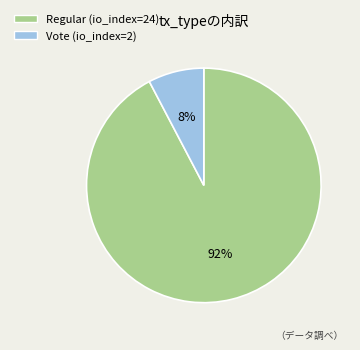

Combined, do Regular (io_index=24) and Vote (io_index=2) account for over 50%?

Yes